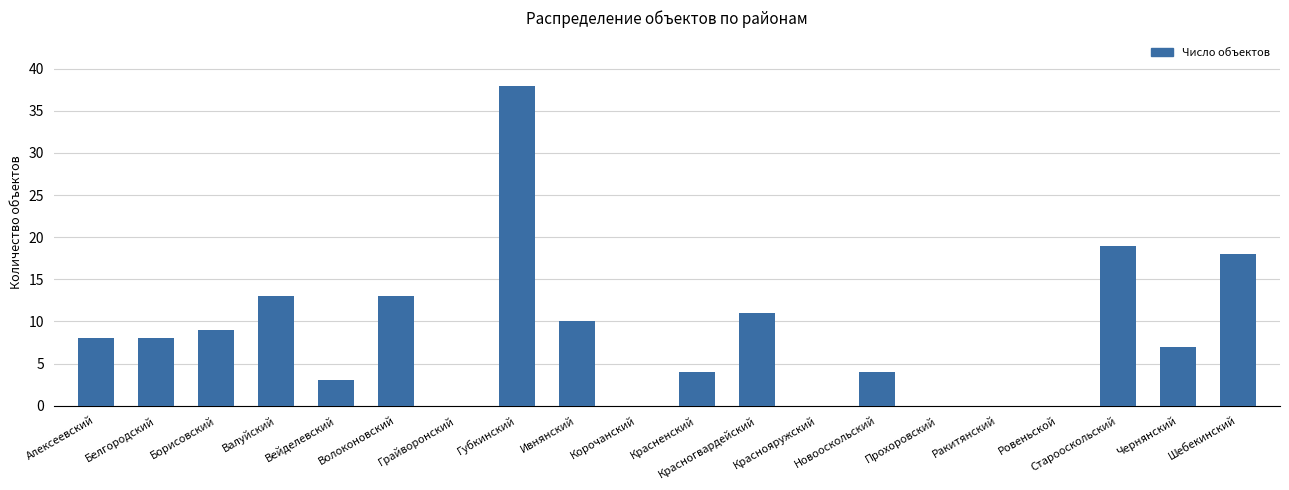

What value does the data have at Старооскольский?

19